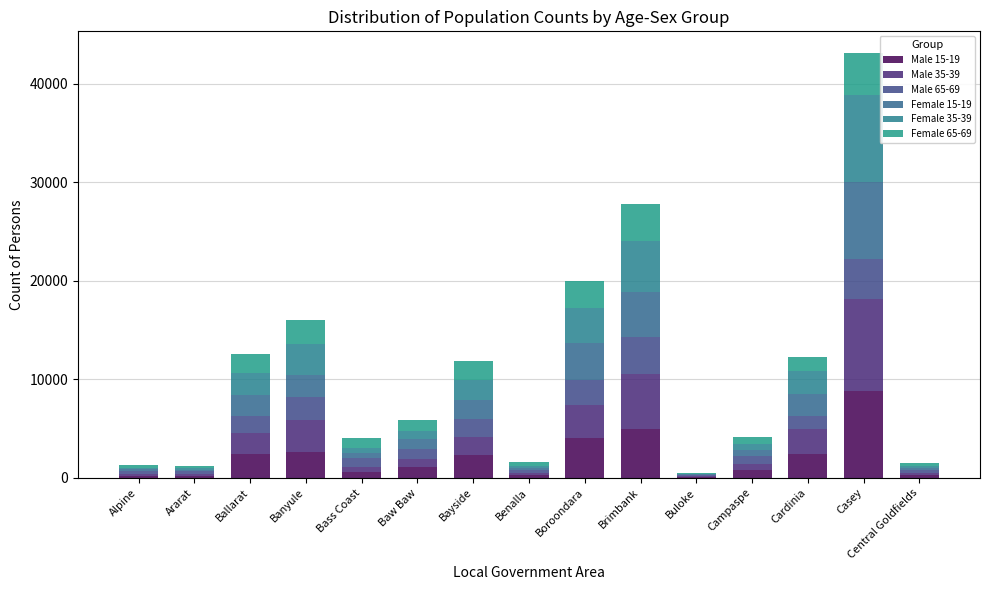

Read the Female 35-39 value at Banyule.

3120